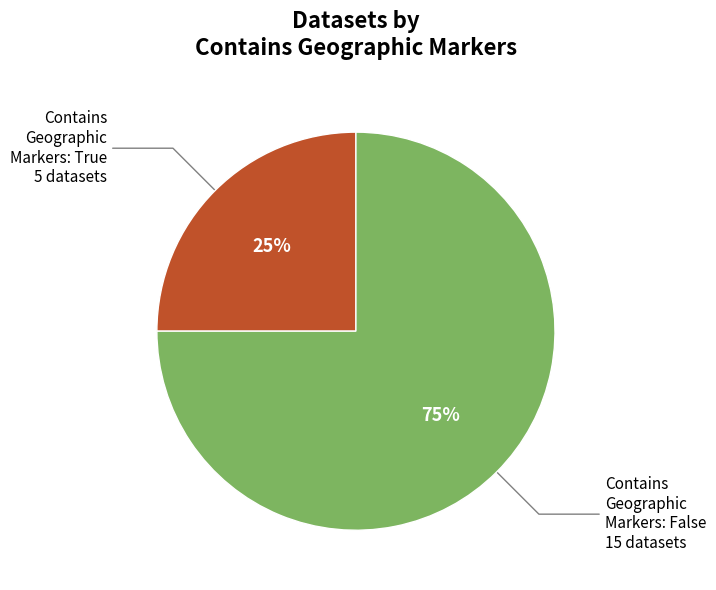

How many segments does this pie chart have?

2